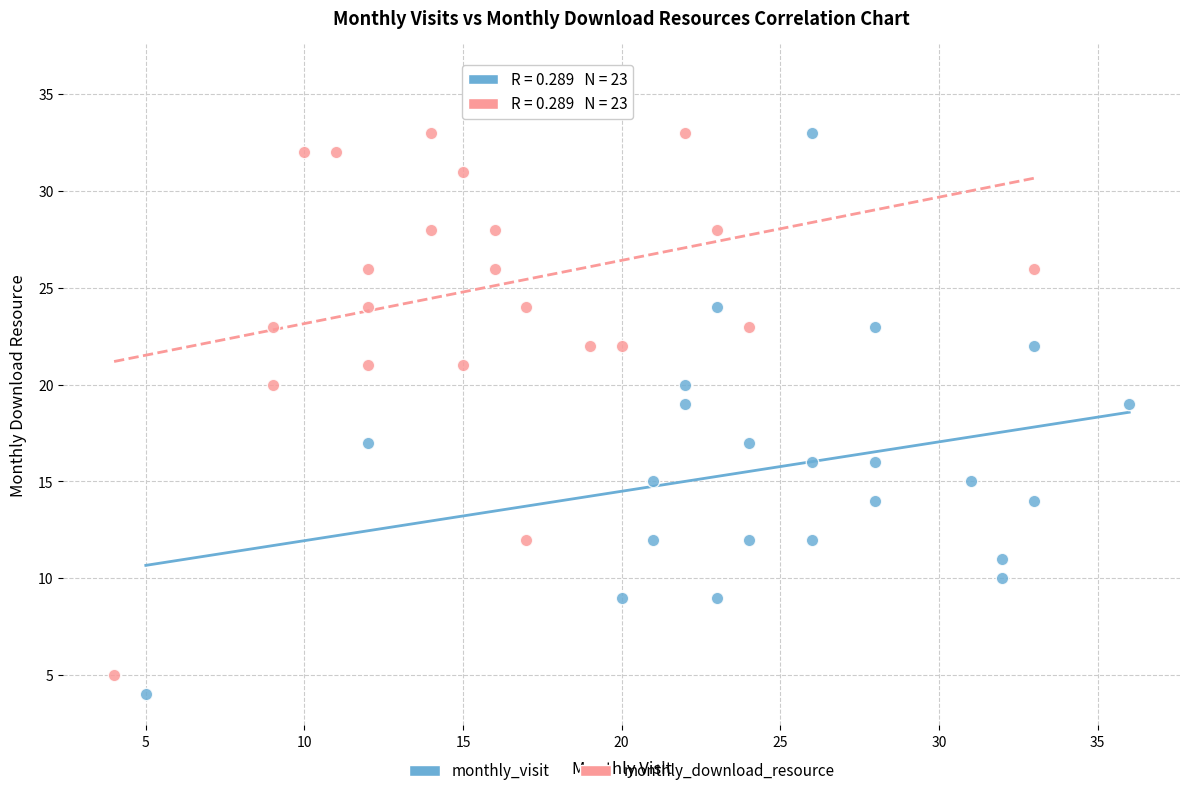

Which series reaches the maximum Y coordinate?

monthly_download_resource